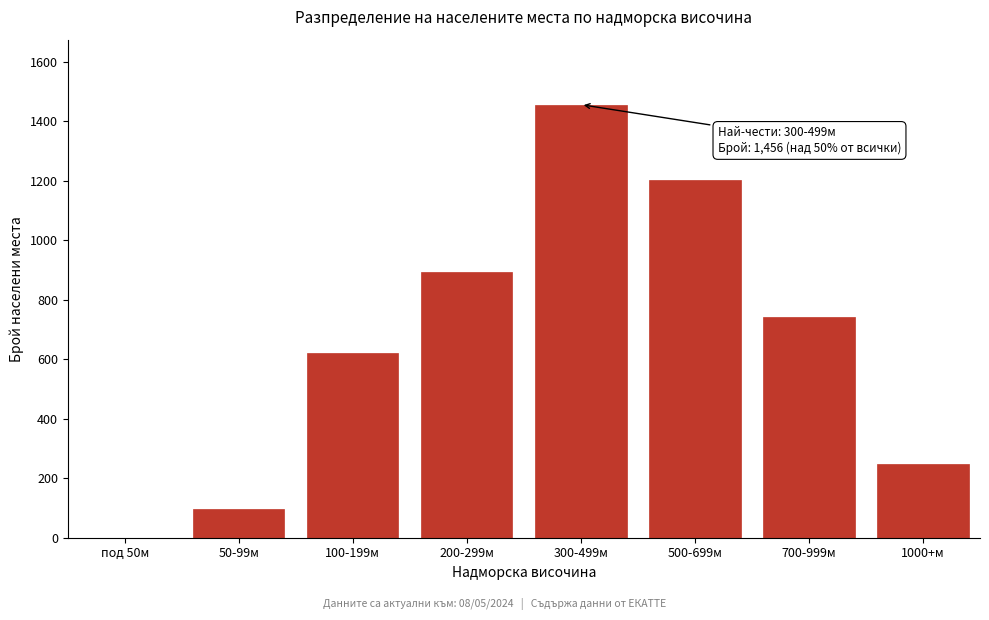

Reading left to right, extract all data points from this chart.

под 50м=0	50-99м=97	100-199м=621	200-299м=892	300-499м=1456	500-699м=1203	700-999м=743	1000+м=247